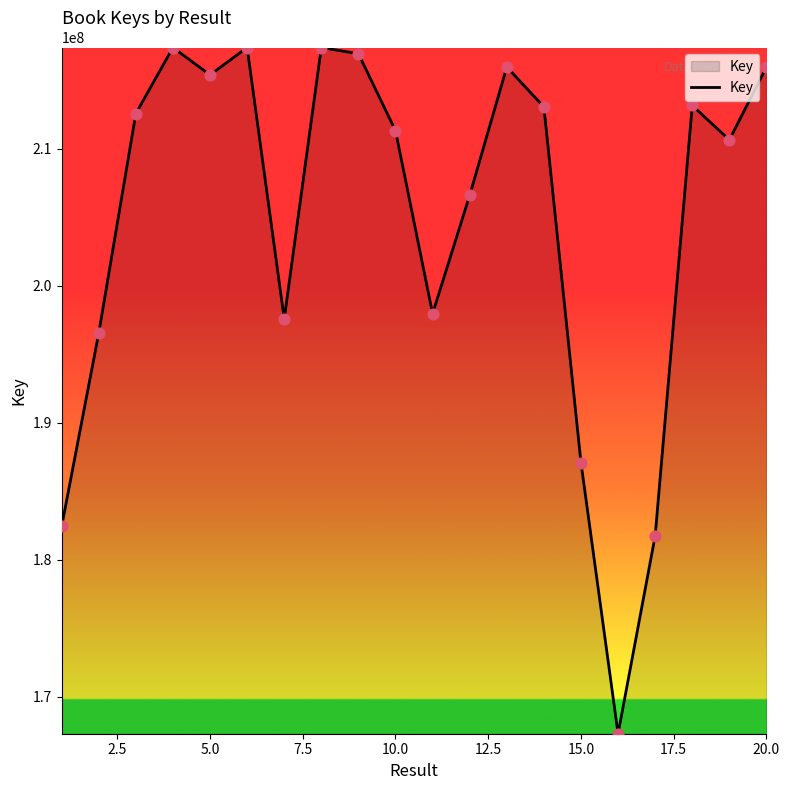

What is the greatest value displayed?

217397304